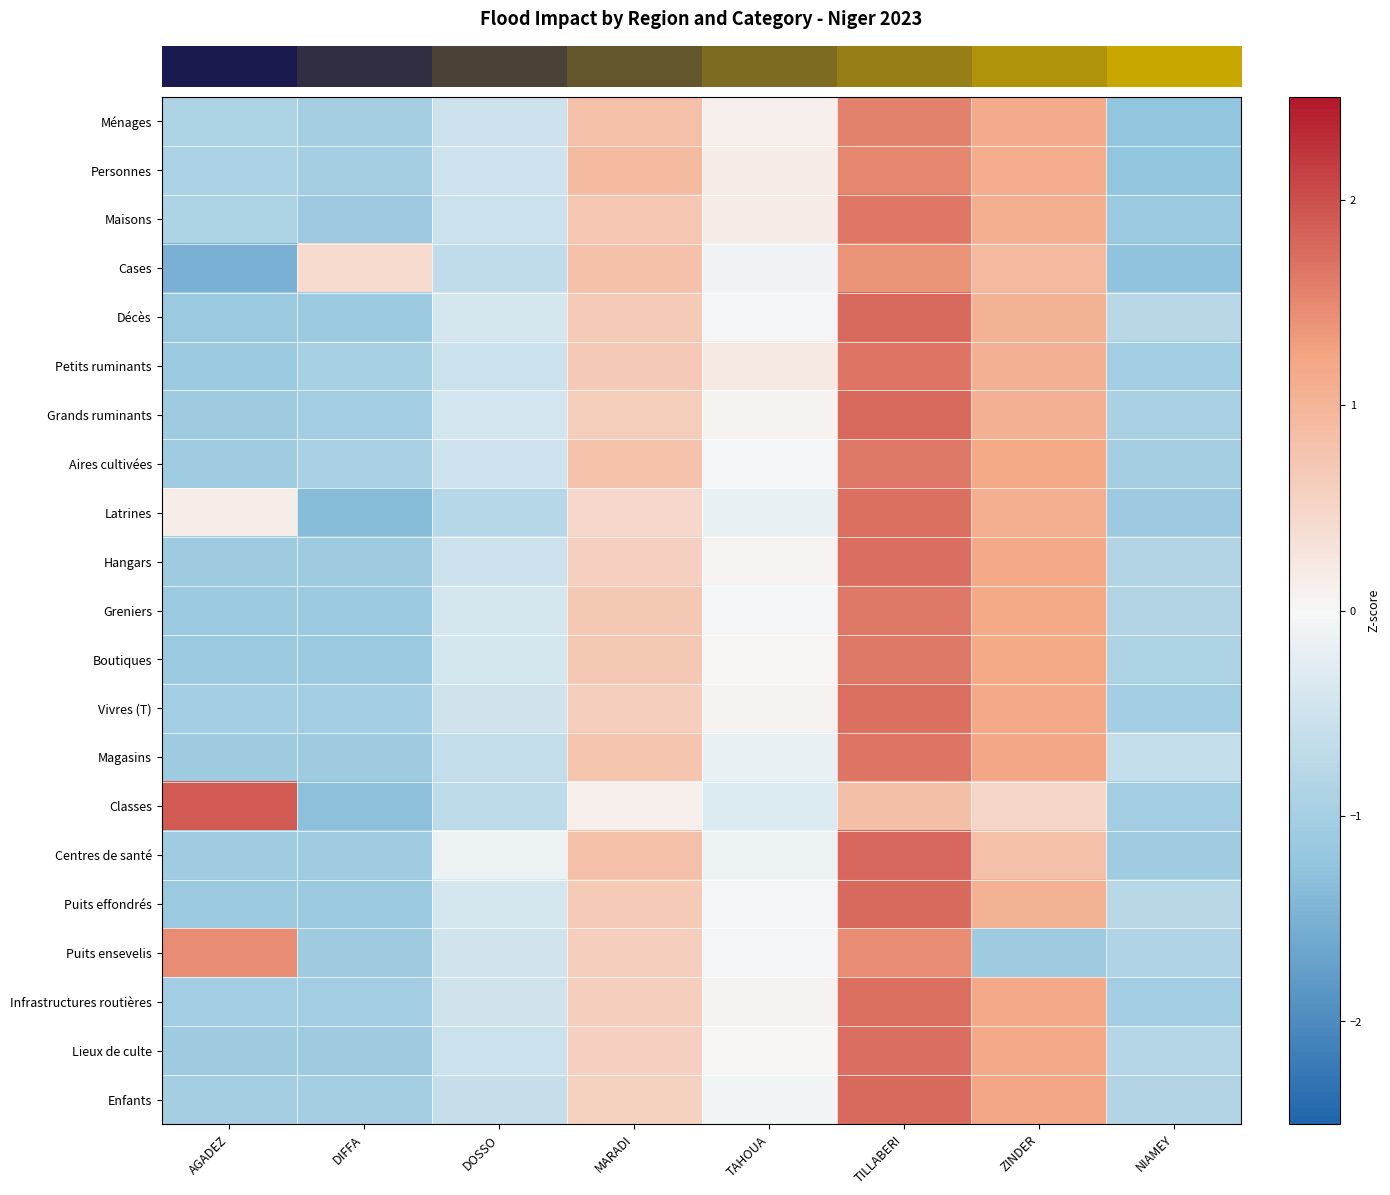

At which category is the sum across all series the highest?

TILLABERI